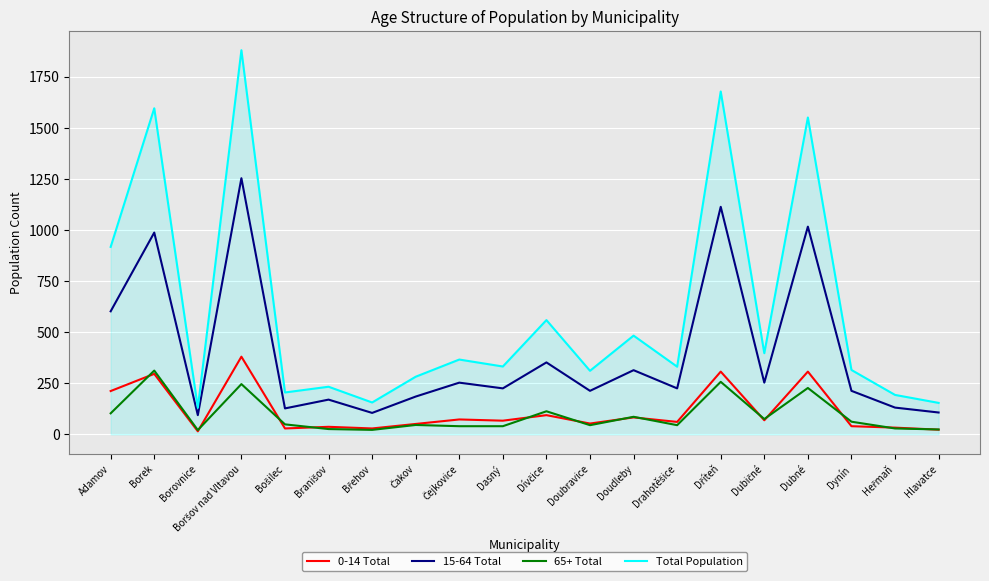

Where is the first local minimum for Total Population?

Borovnice